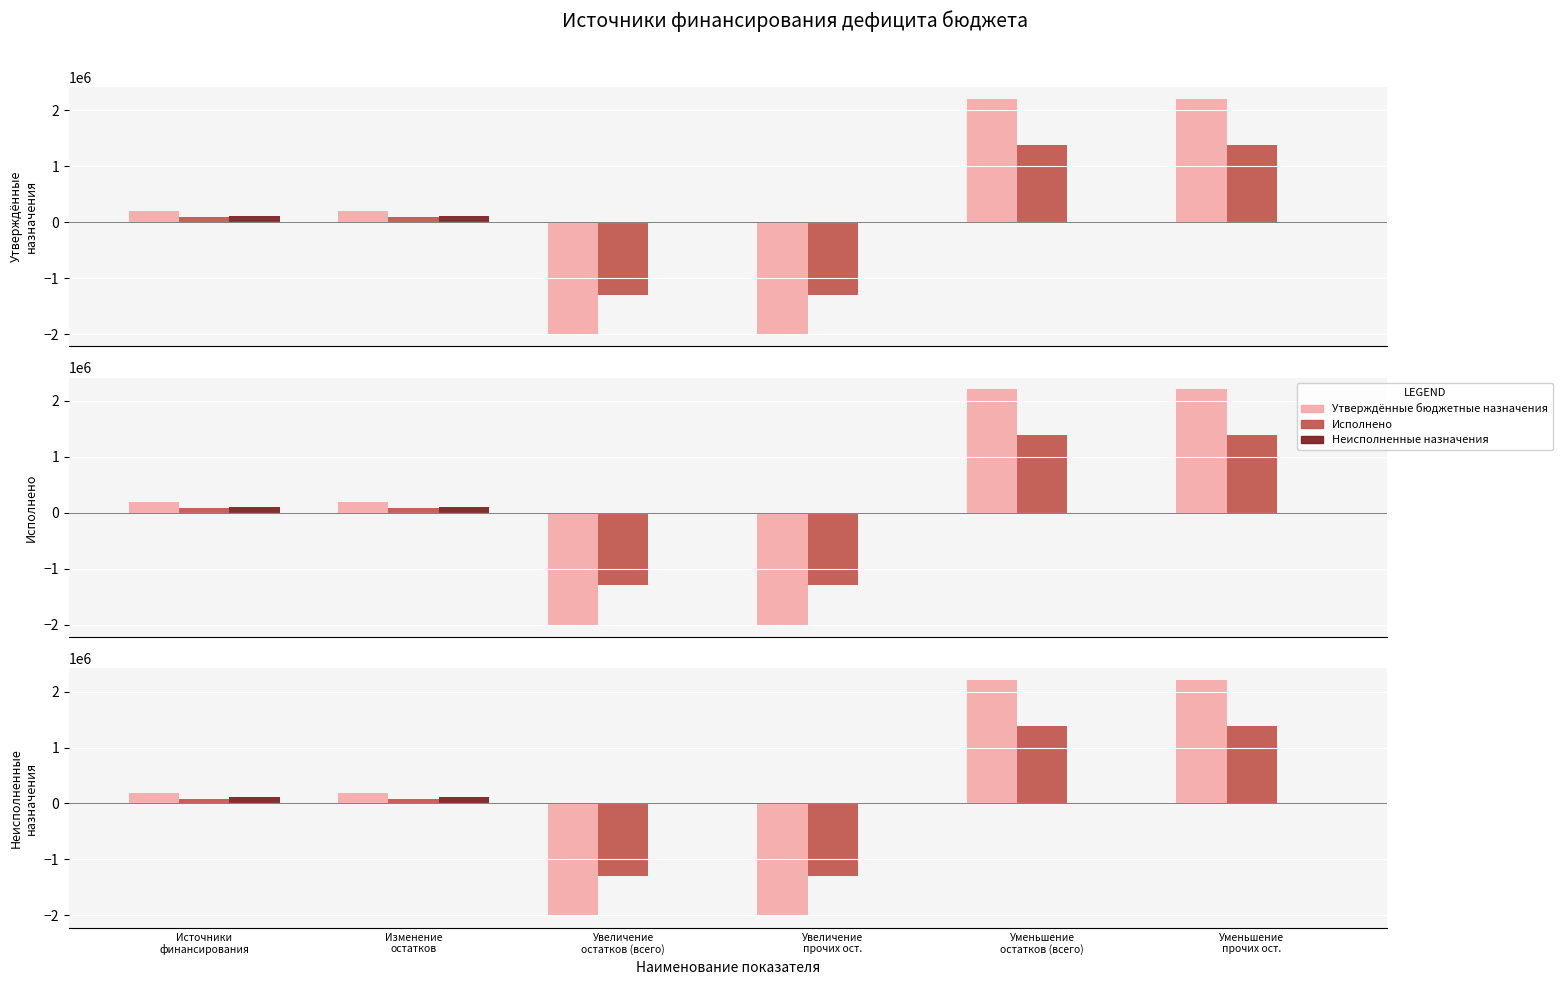

What is the difference between the second highest and minimum values in the Утверждённые бюджетные назначения series?

4217783.3